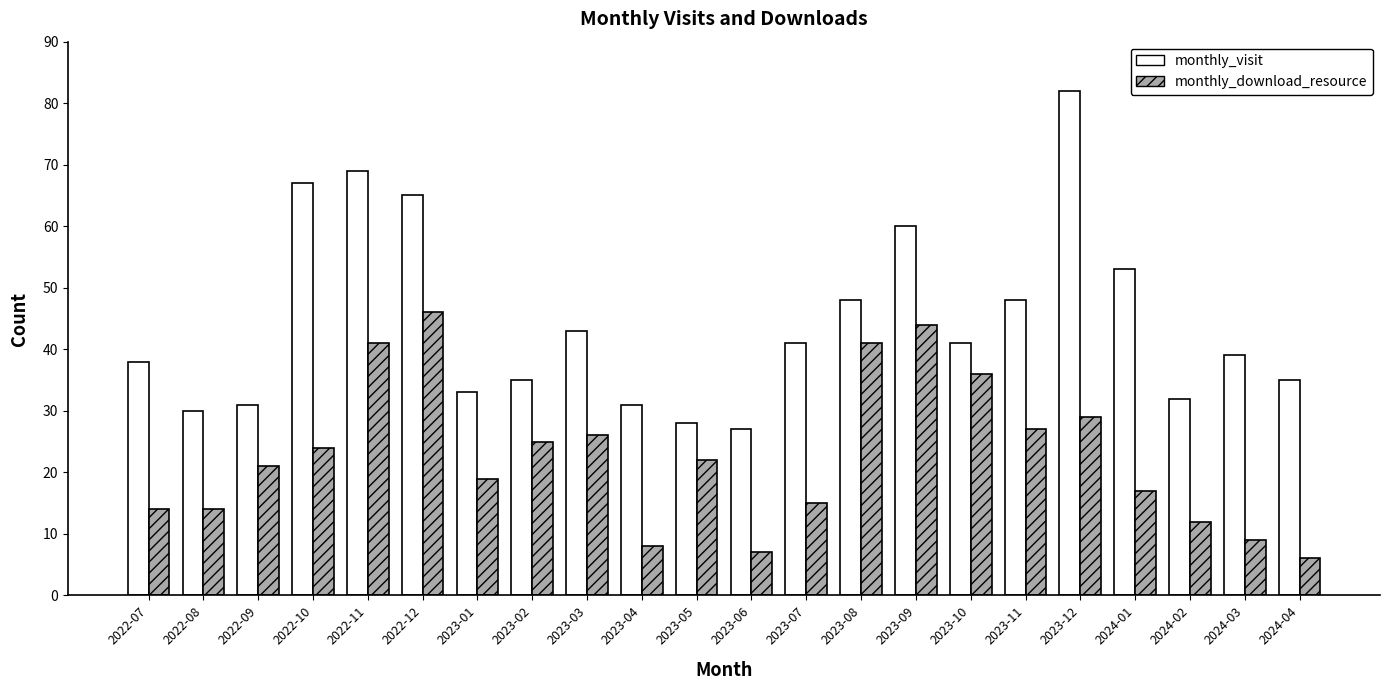

The value of monthly_visit at 2022-09 is 31. True or false?

True